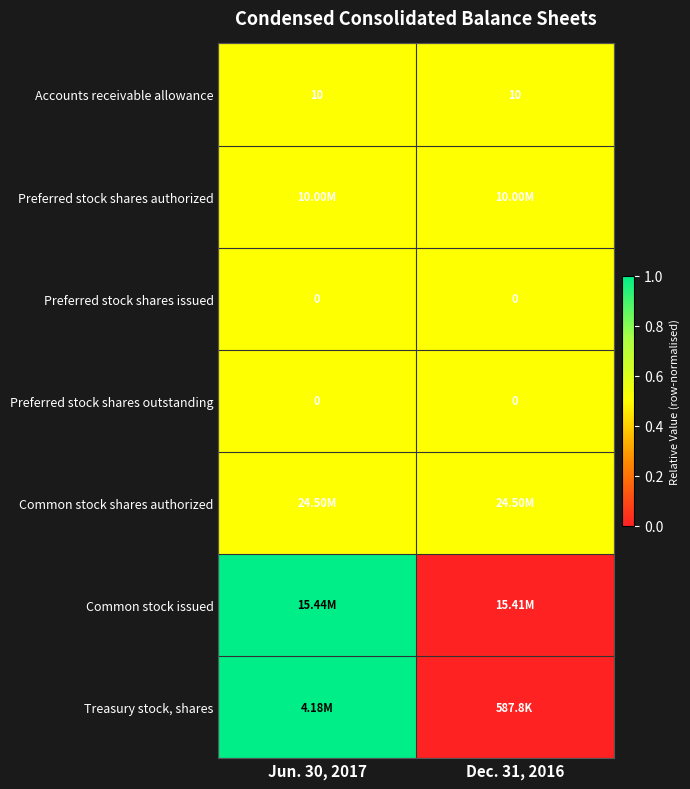

What is the average value of the Accounts receivable allowance series?

10.0